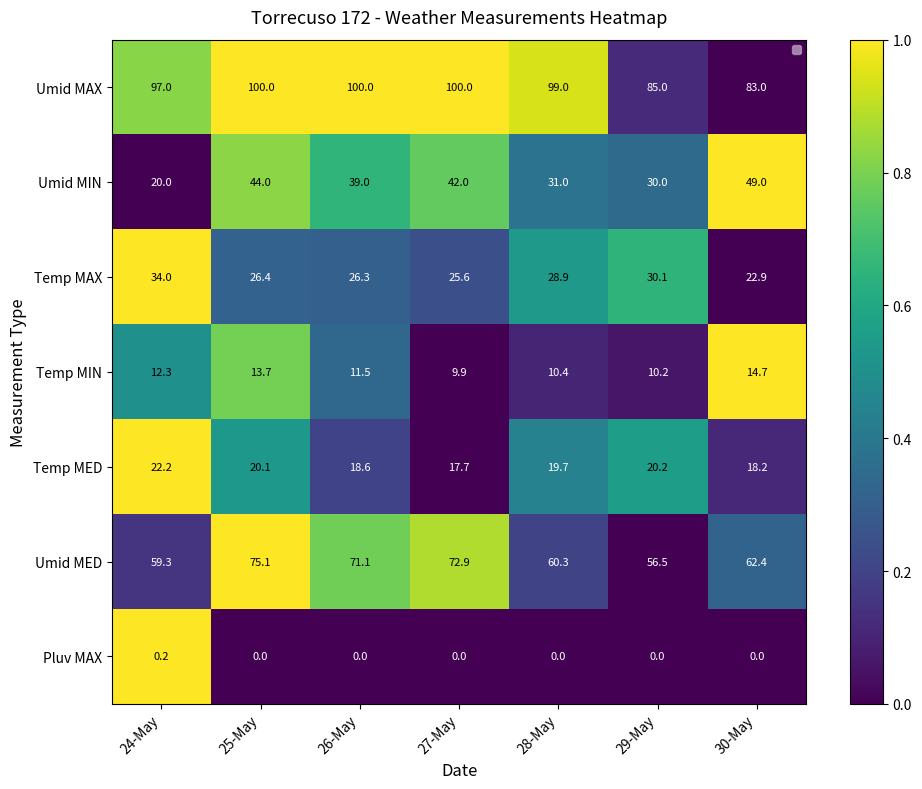

Which series has the largest total across all categories?

Umid MAX